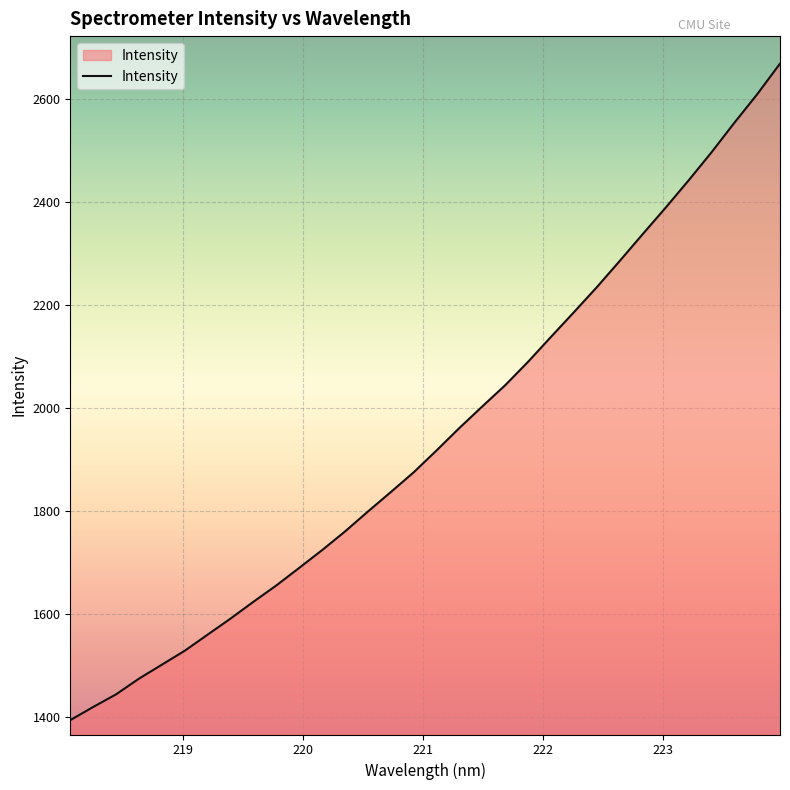

What is the smallest value displayed?

1393.6